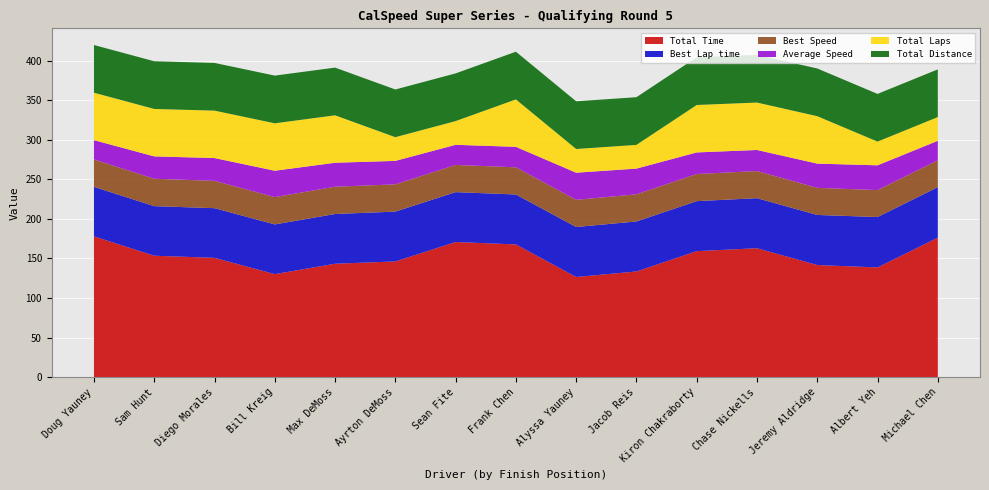

Reading right to left, list all the values displayed in this chart.

Total Time: 176.3	138.7	141.6	162.9	159.2	133.5	126.6	167.7	170.8	146.2	143.3	130.2	150.8	153.4	177.9
Best Lap time: 63.9	63.7	63.4	63.3	63.2	63.2	63.2	63.1	63.1	63.0	62.9	62.9	62.8	62.7	62.6
Best Speed: 34.0	34.1	34.3	34.3	34.3	34.4	34.4	34.4	34.4	34.5	34.5	34.5	34.6	34.6	34.7
Average Speed: 24.6	31.3	30.7	26.7	27.3	32.5	34.3	25.9	25.4	29.7	30.3	33.4	28.8	28.3	24.4
Total Laps: 1.0	1.0	2.0	2.0	2.0	1.0	1.0	2.0	1.0	1.0	2.0	2.0	2.0	2.0	2.0
Total Distance: 1.2	1.2	1.2	1.2	1.2	1.2	1.2	1.2	1.2	1.2	1.2	1.2	1.2	1.2	1.2